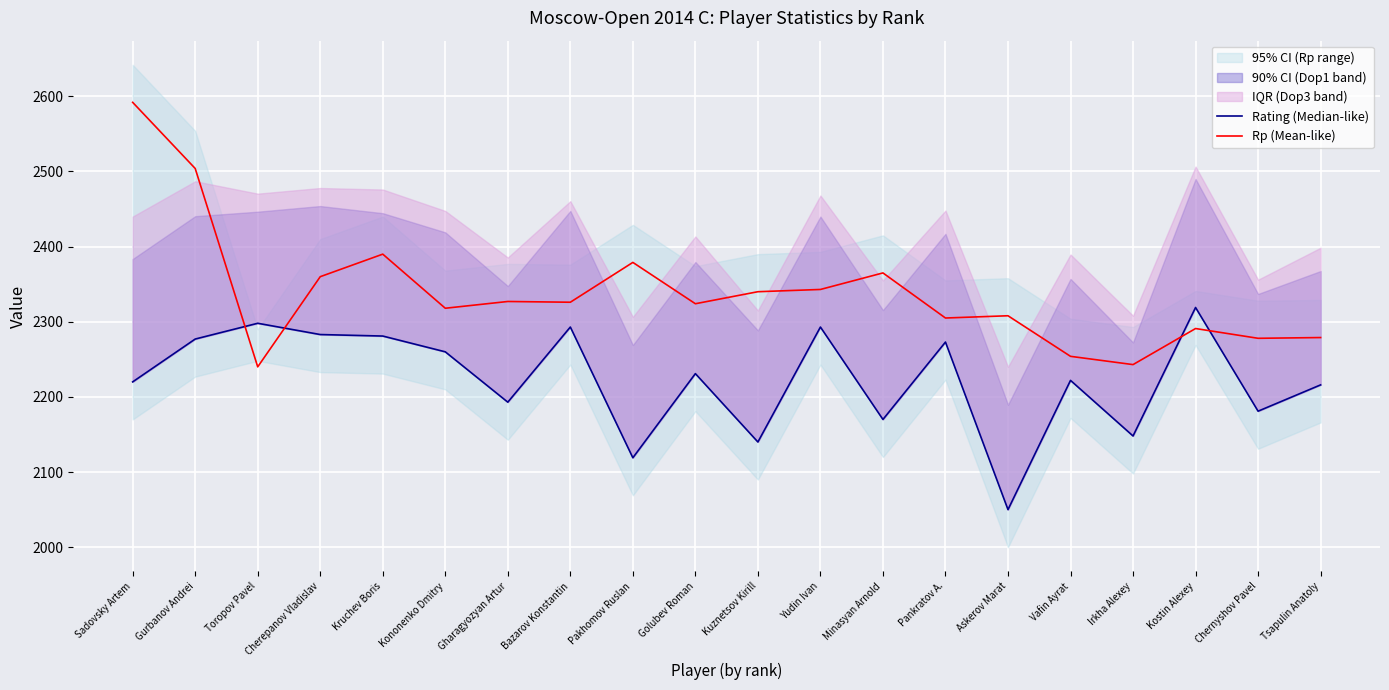

True or false: Rating (Median-like) has a value of 2260 at Kononenko Dmitry.

True